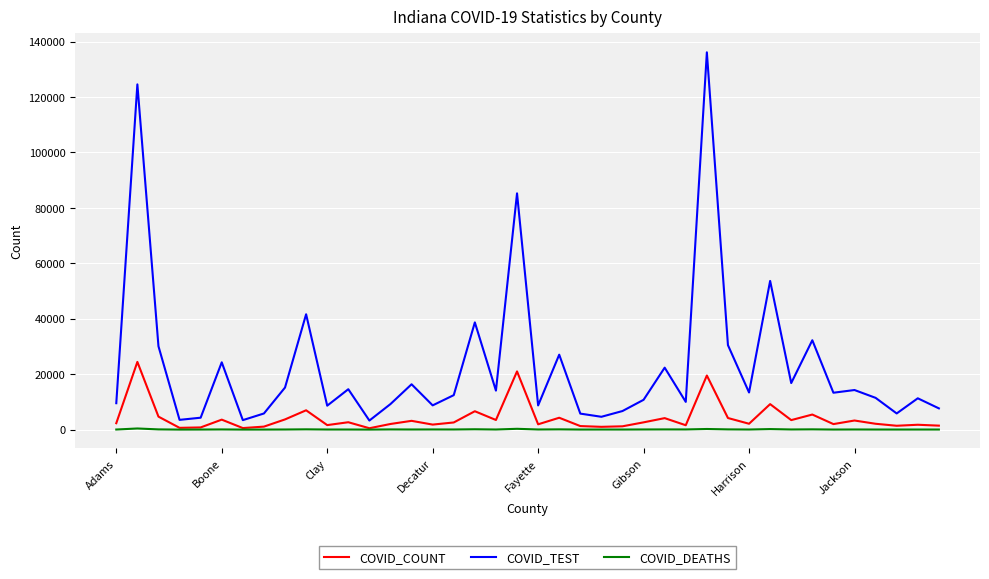

List the series in order of their overall mean, lowest first.

COVID_DEATHS, COVID_COUNT, COVID_TEST